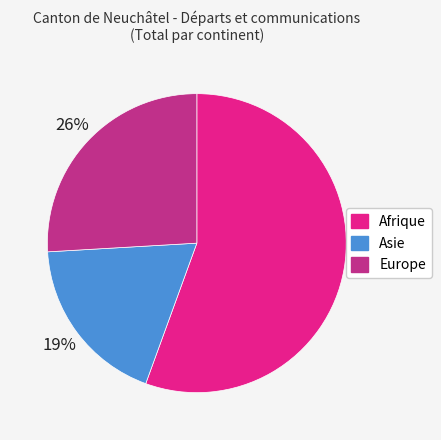

To the nearest percent, what is the difference between the largest and smallest slice percentages?

37%